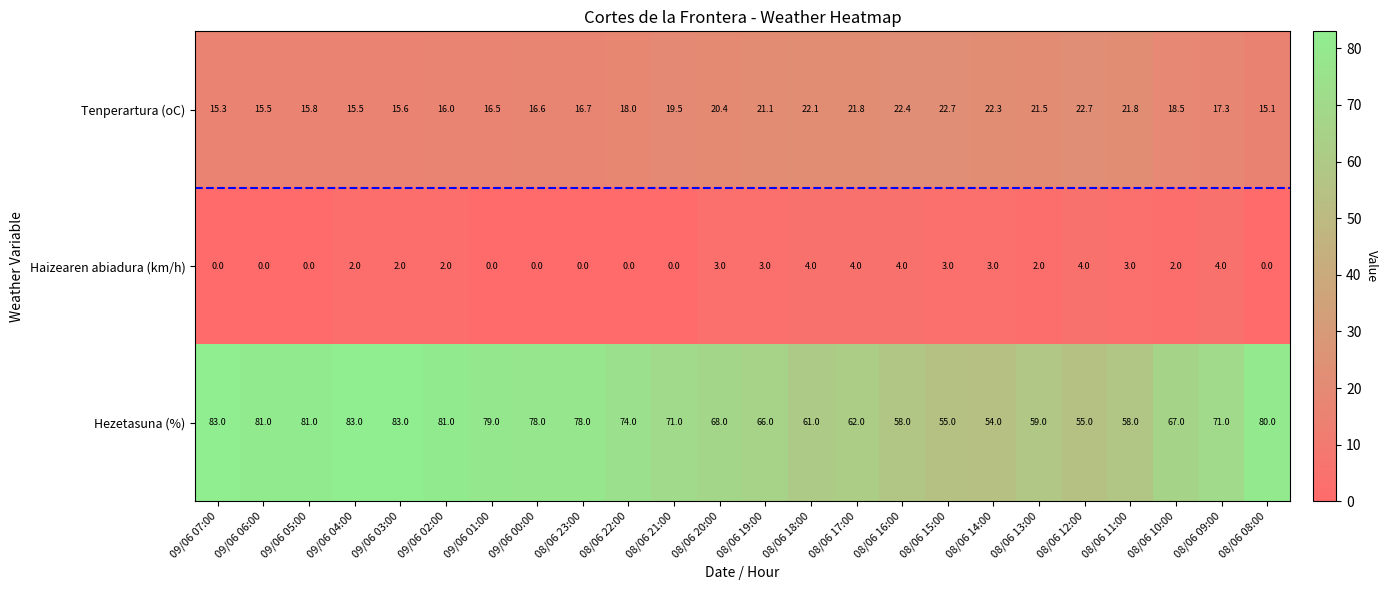

Rank the series by their maximum value, from highest to lowest.

Hezetasuna (%), Tenperartura (oC), Haizearen abiadura (km/h)